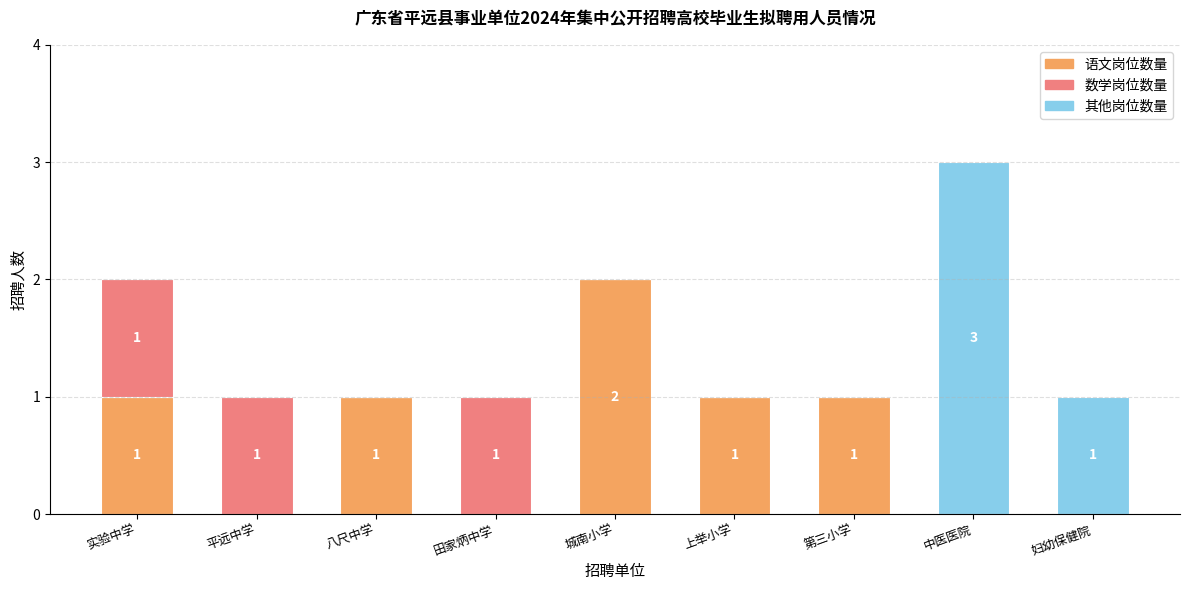

The value of 语文岗位数量 at 上举小学 is 1. True or false?

True